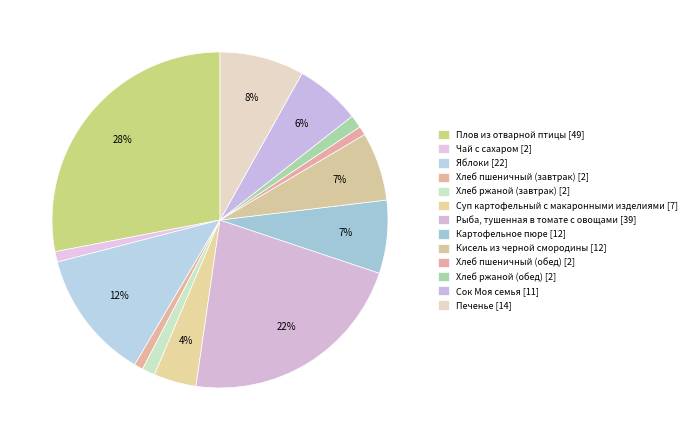

How many slices are in this pie chart?

13